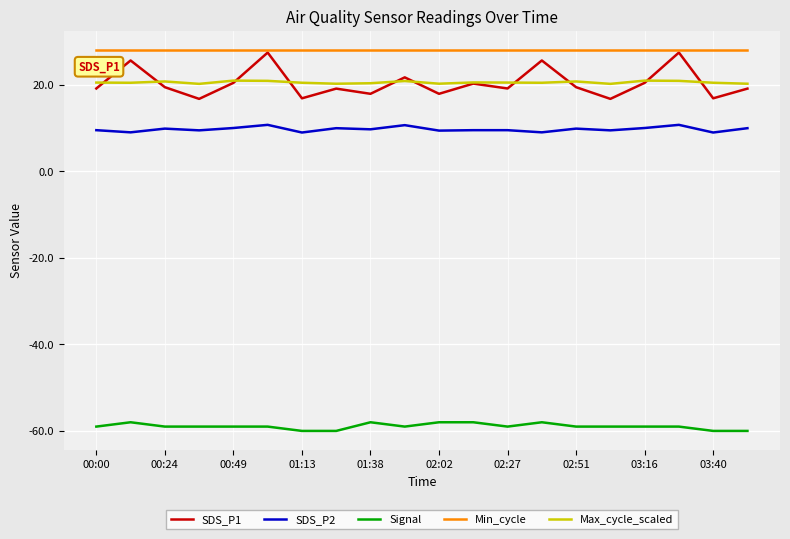

Which series has the largest range (max minus min)?

SDS_P1